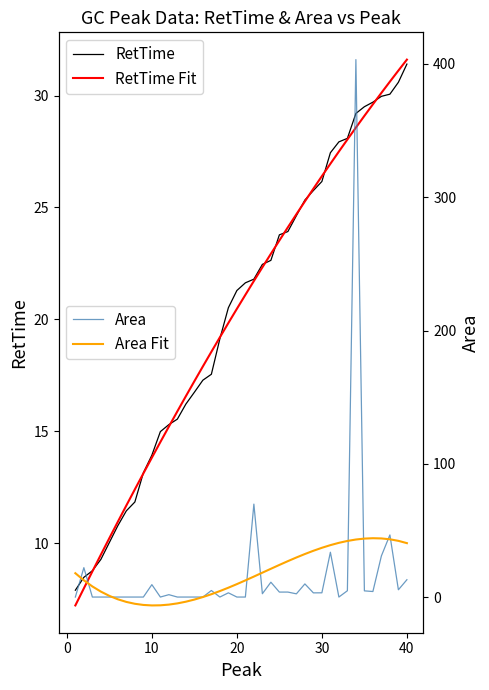

What is the lowest value of the RetTime Fit series?

7.2